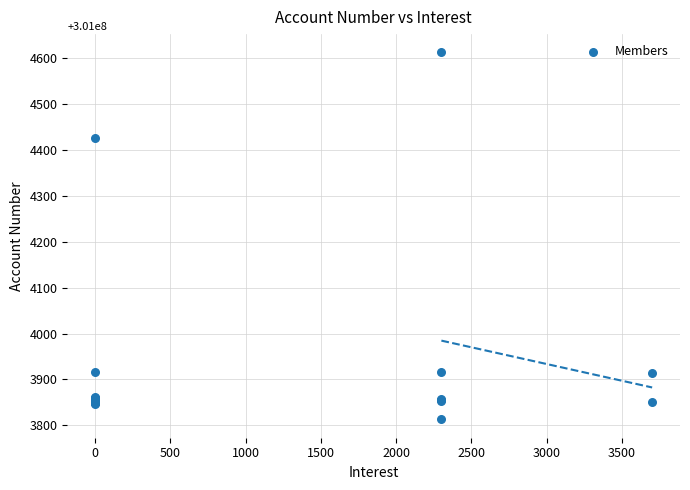

What Y value in the scatter plot is closest to 301004212?

301004426